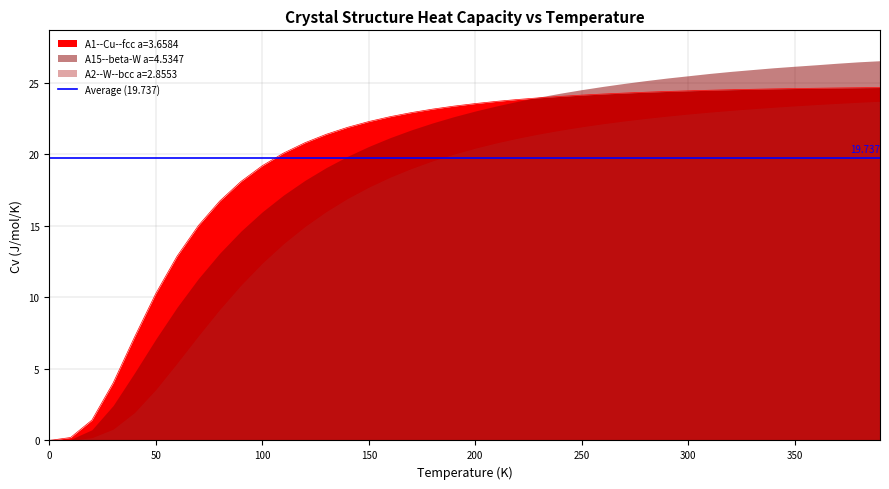

How many values in the A15--beta-W a=4.5347 series are below 23?

20